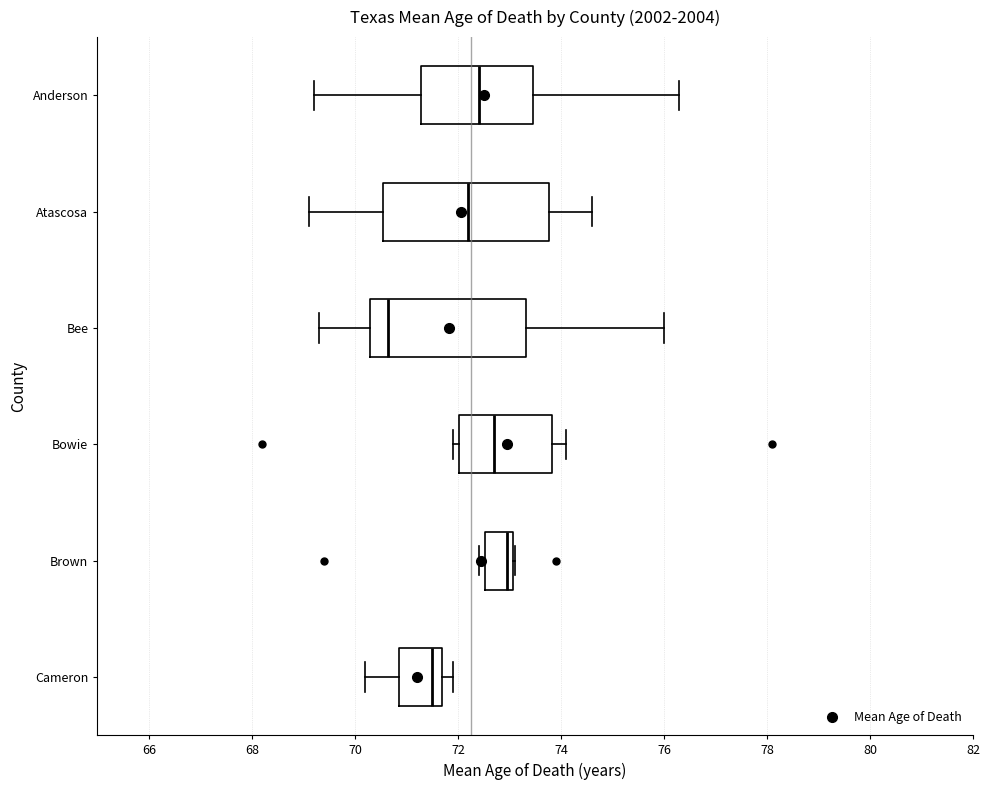

Which box has the furthest to the left median line?

Bee